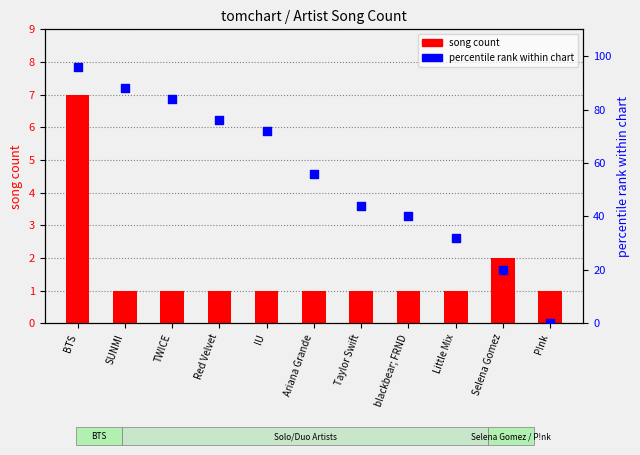

At how many categories does at least one series exceed 76?

3